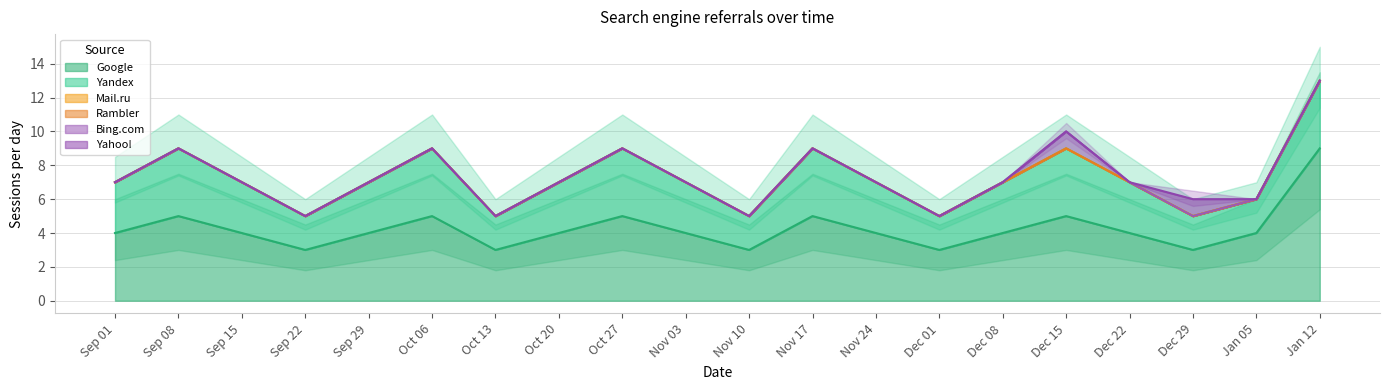

What is the label of the 4th point from the right?

2021-12-22